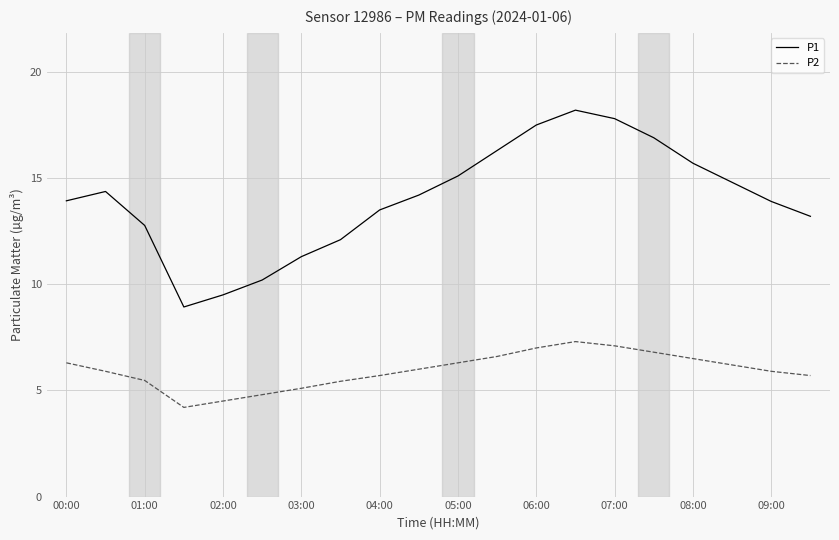

What is the difference between the maximum and minimum values in the P2 series?

3.1